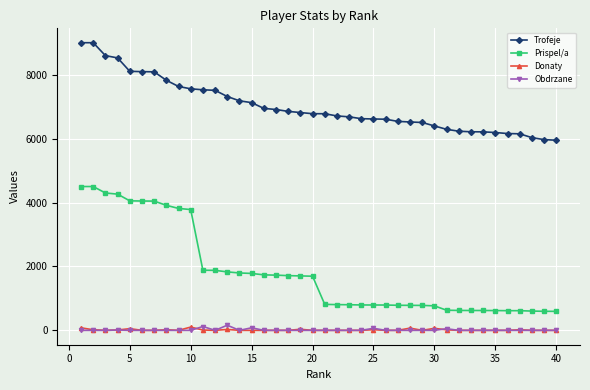

True or false: Trofeje and Donaty cross at least once.

False